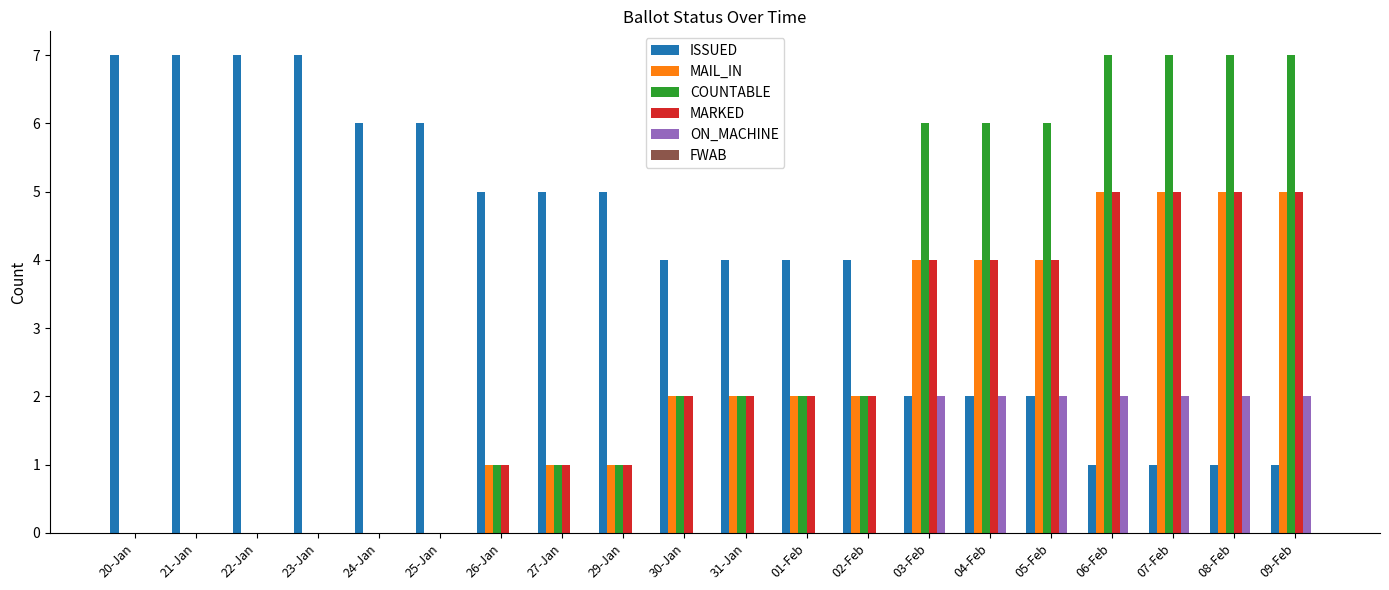

Which series has the largest range (max minus min)?

COUNTABLE